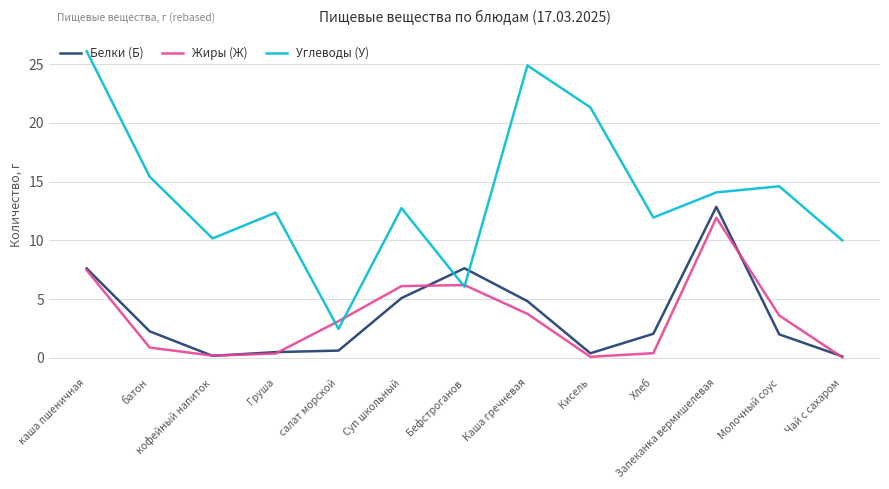

What is the label of the 6th point from the right?

Каша гречневая